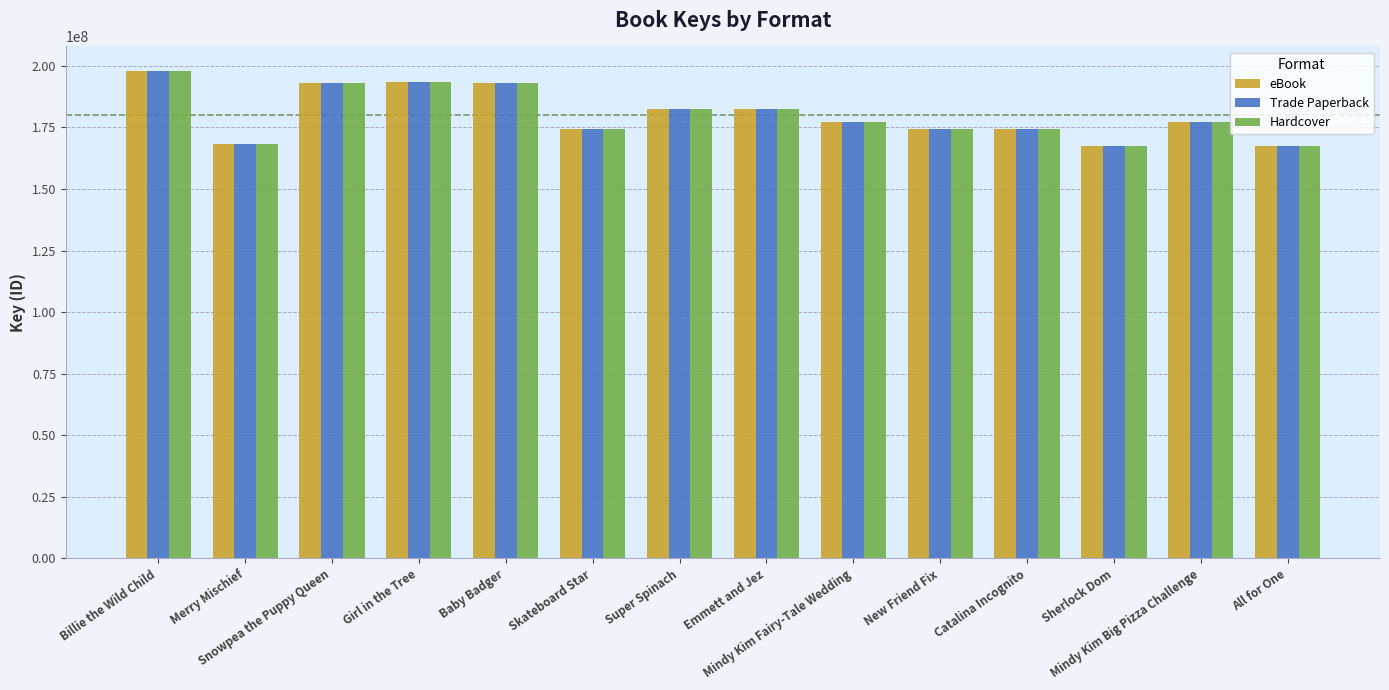

How many categories are shown in the chart?

14